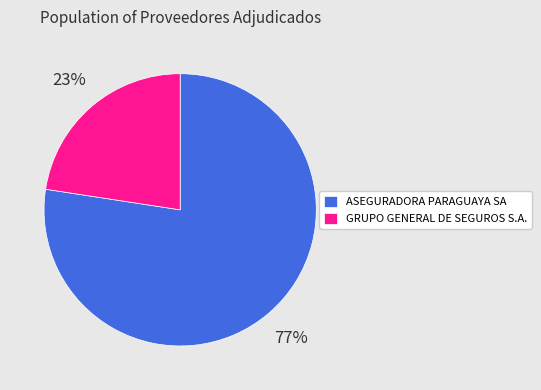

Does any single category account for the majority?

Yes